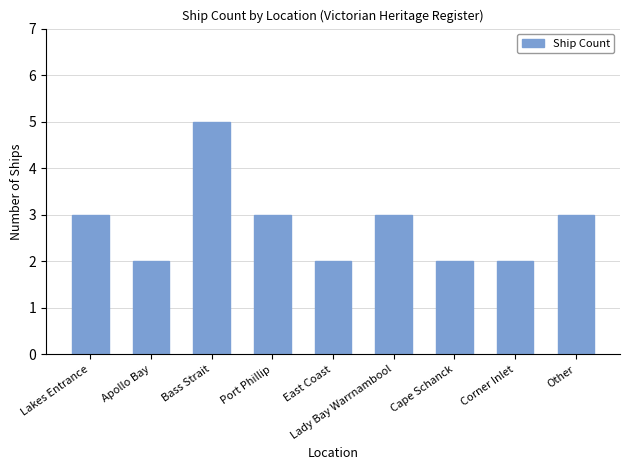

Between Corner Inlet and Lady Bay Warrnambool, which is larger?

Lady Bay Warrnambool